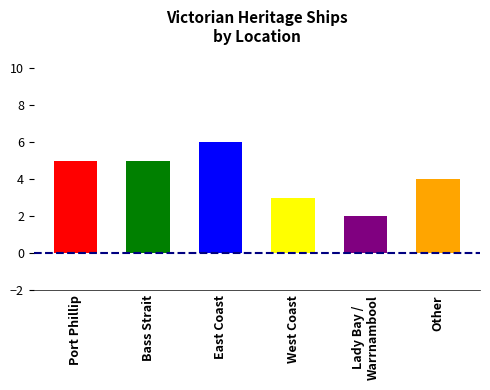

At which label does the data first exceed 5?

East Coast